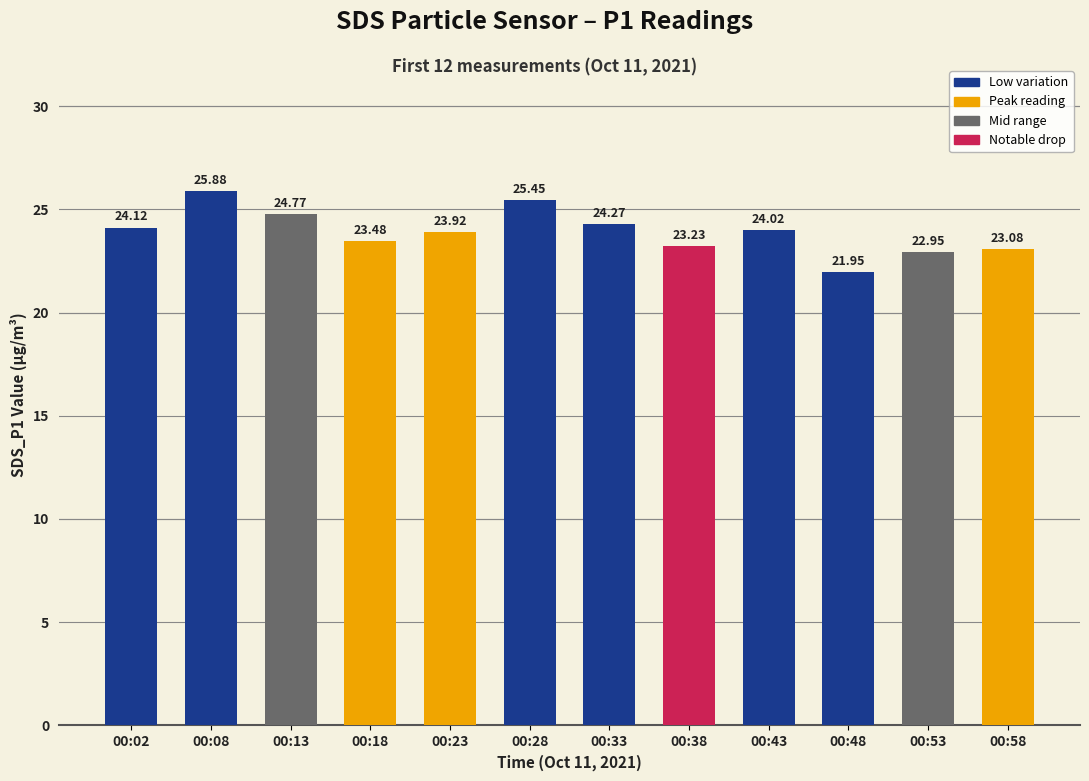

Is it true that the value at 00:48 is 30.1?

False